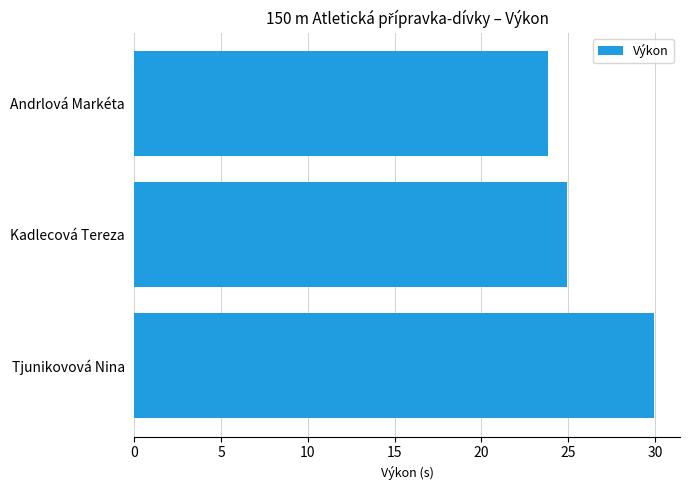

Rank the categories by value from highest to lowest.

Tjunikovová Nina, Kadlecová Tereza, Andrlová Markéta